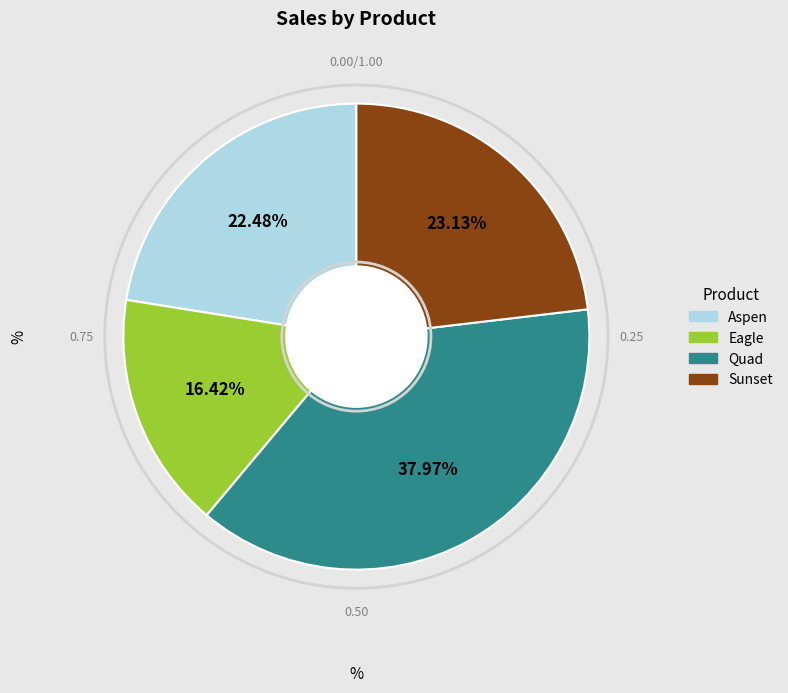

To the nearest percent, what percentage of the pie is Eagle?

16%